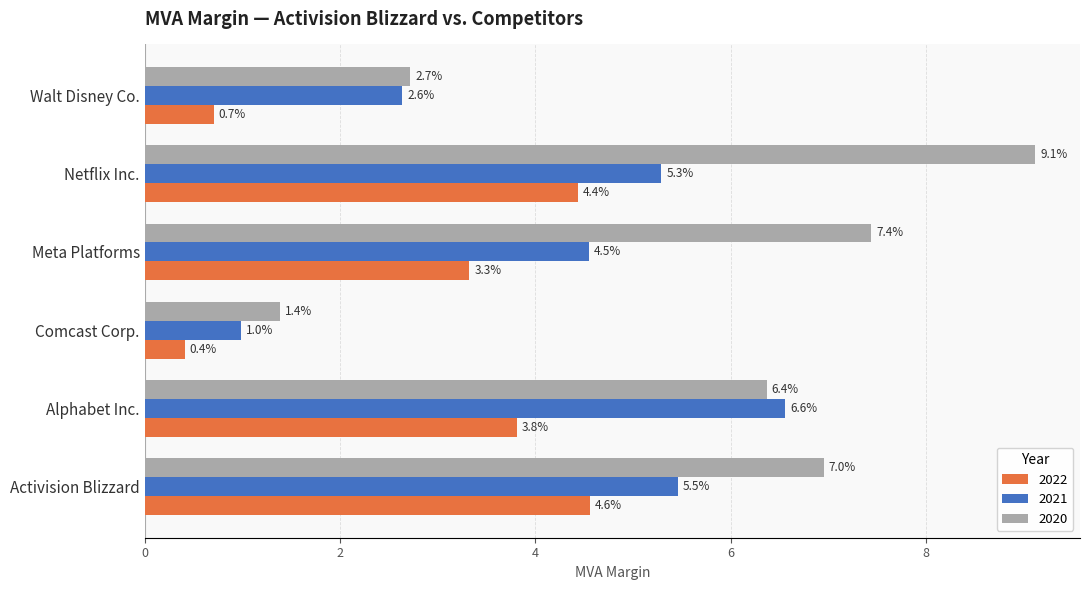

What is the difference between the highest and lowest values at Meta Platforms?

4.1